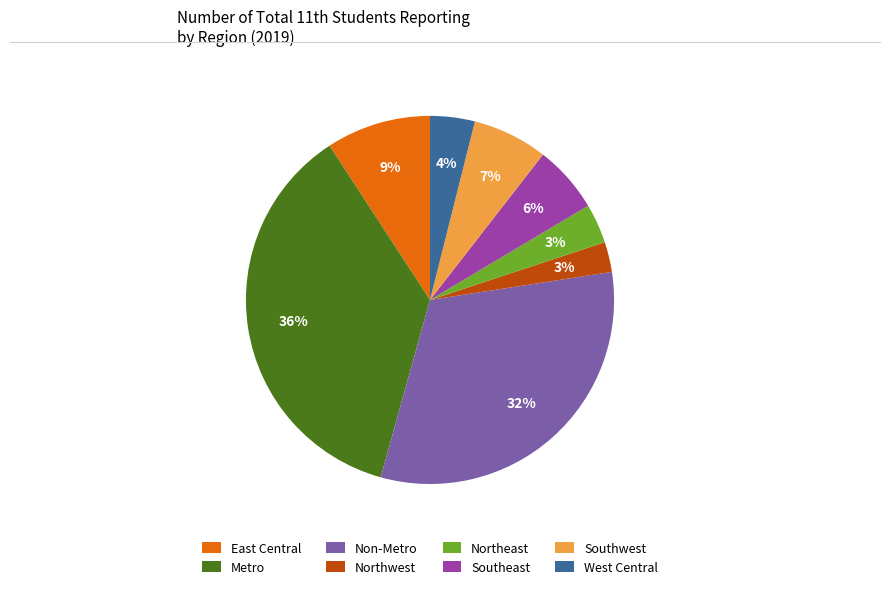

To the nearest percent, what is the combined percentage of West Central and Non-Metro?

36%